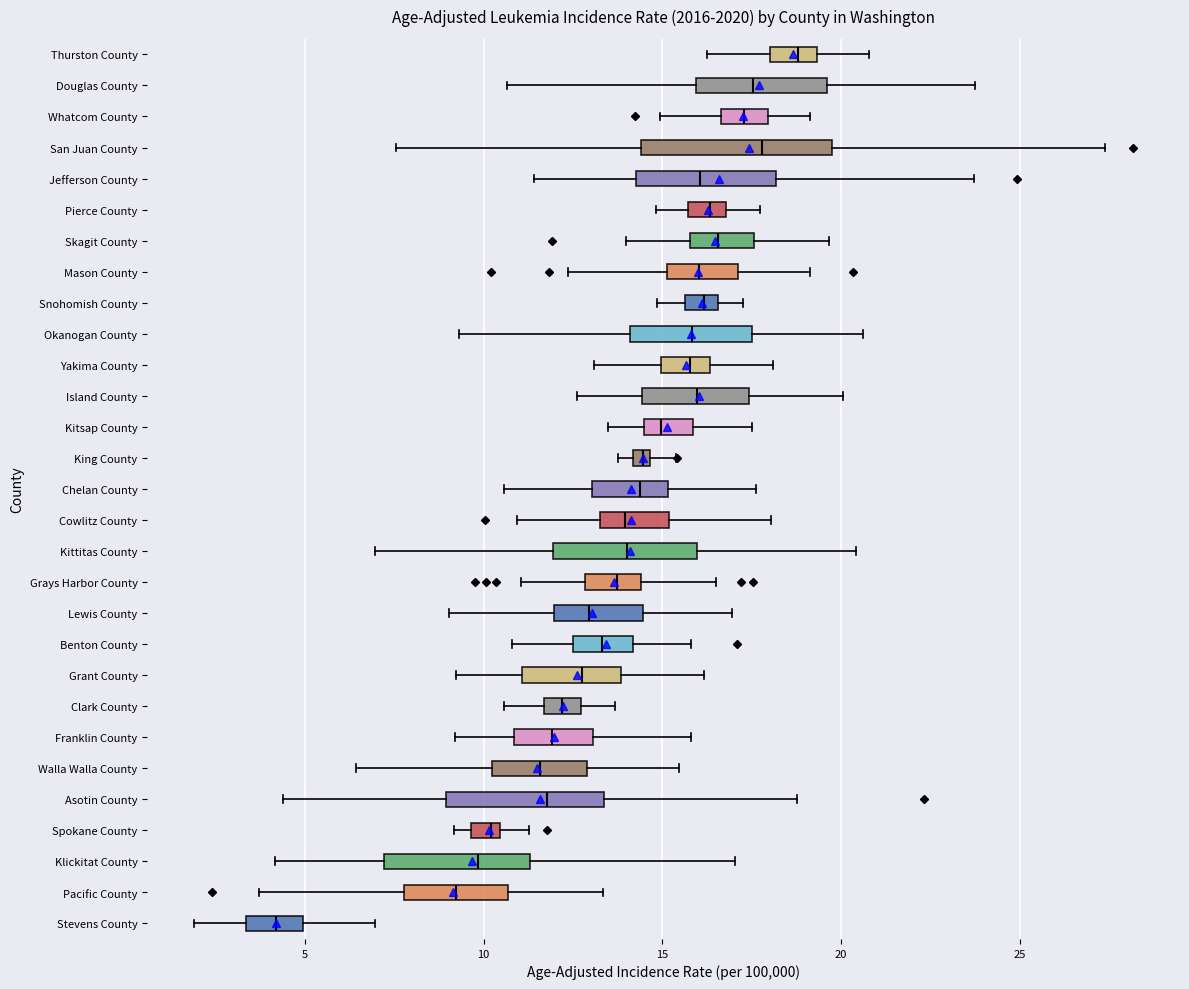

Which box has the furthest to the right median line?

Thurston County